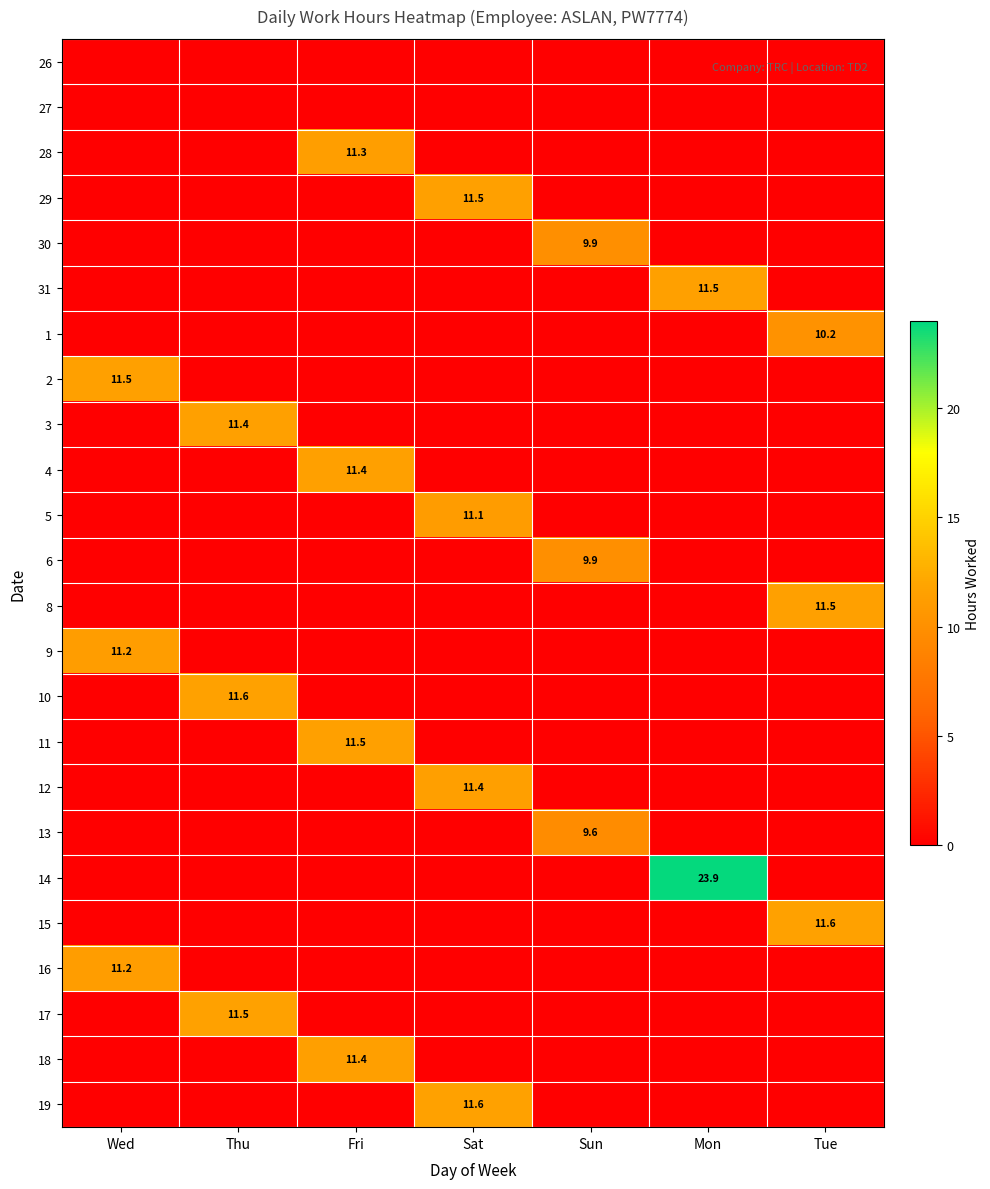

The 28 series shows 11.3 at Fri. True or false?

True